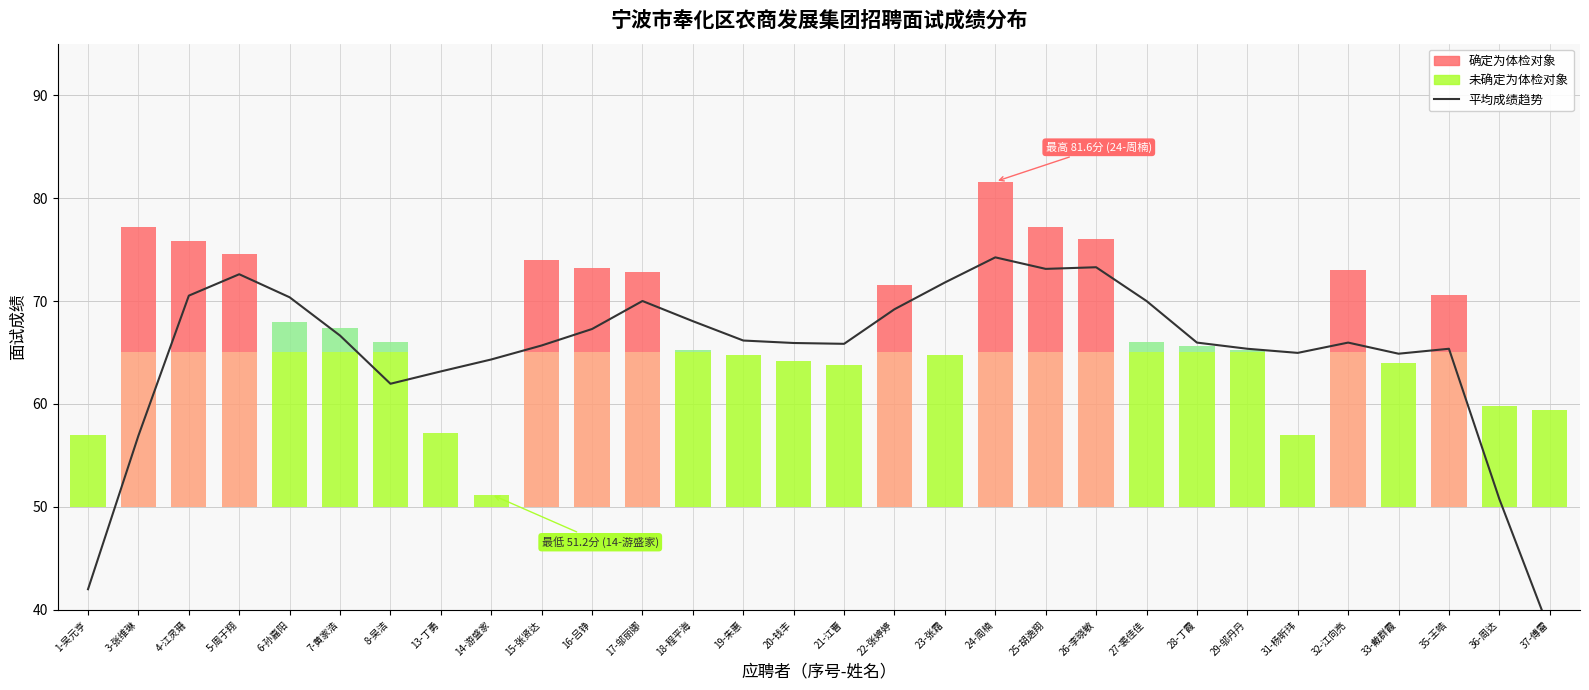

Does the chart have visible grid lines?

Yes